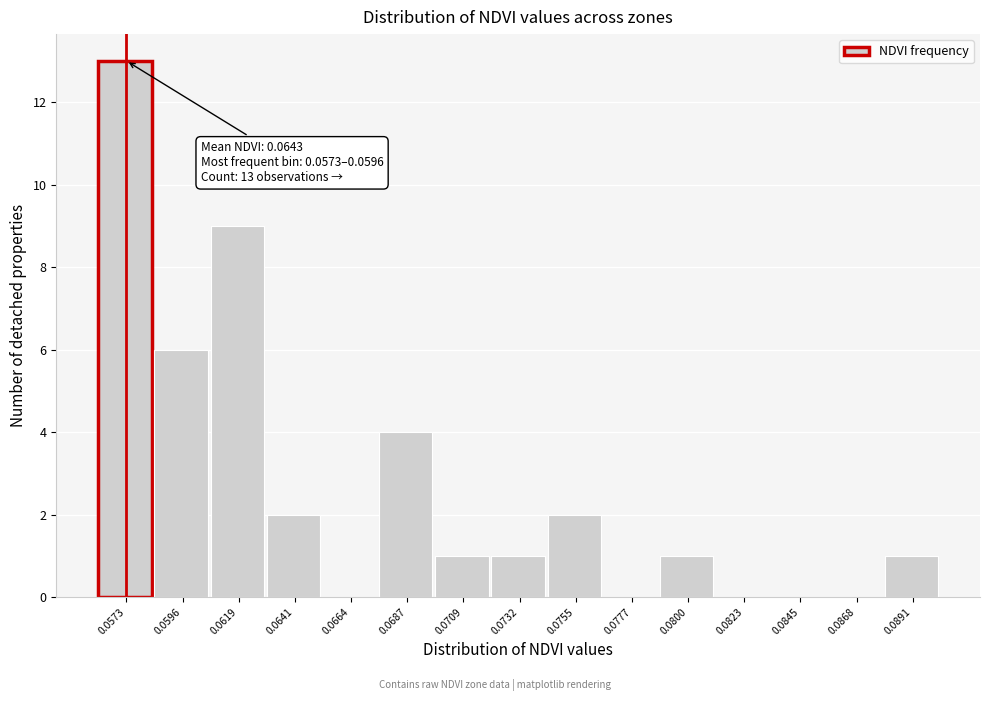

Reading left to right, what are all the values shown in this chart?

0.0573=13	0.0596=6	0.0619=9	0.0641=2	0.0664=0	0.0687=4	0.0709=1	0.0732=1	0.0755=2	0.0777=0	0.0800=1	0.0823=0	0.0845=0	0.0868=0	0.0891=1